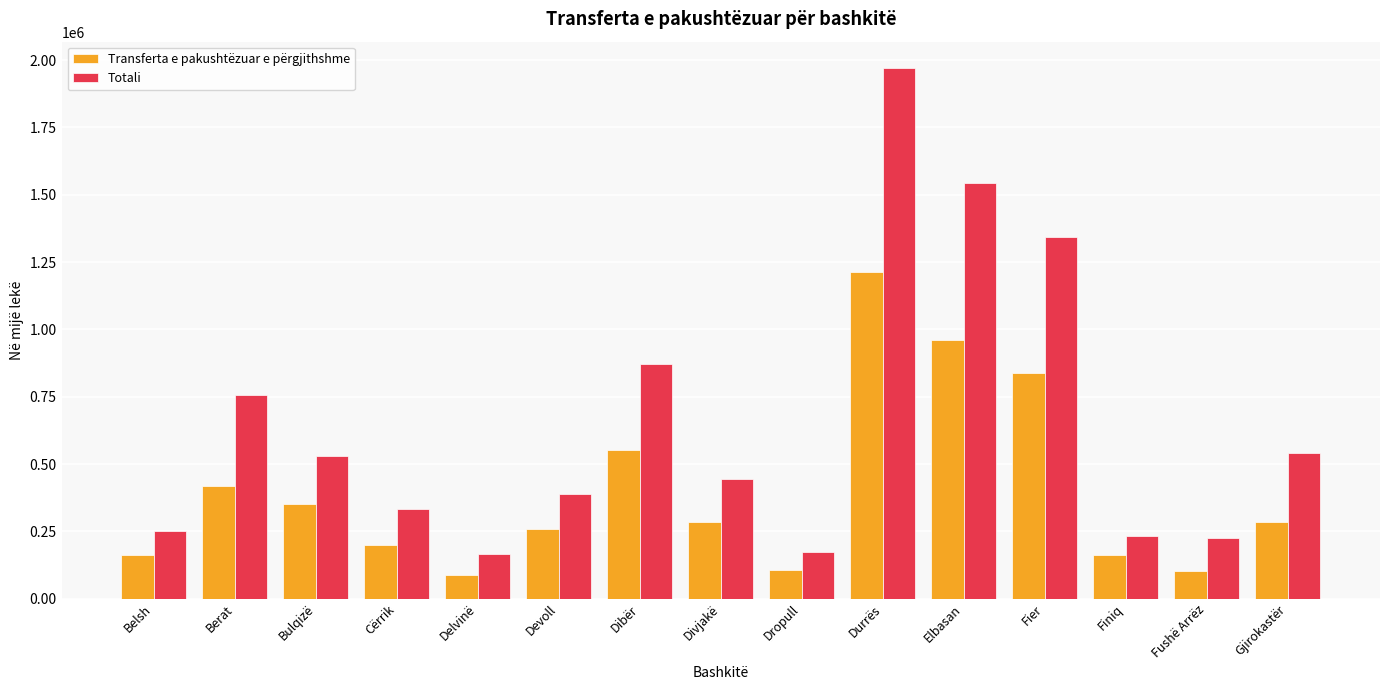

Rank the series by their average value, from lowest to highest.

Transferta e pakushtëzuar e përgjithshme, Totali